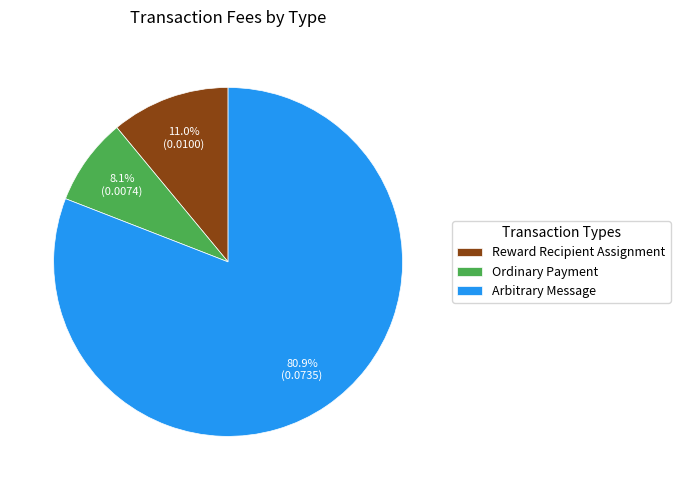

To the nearest percent, what is the difference between the Arbitrary Message and Ordinary Payment slice percentages?

73%